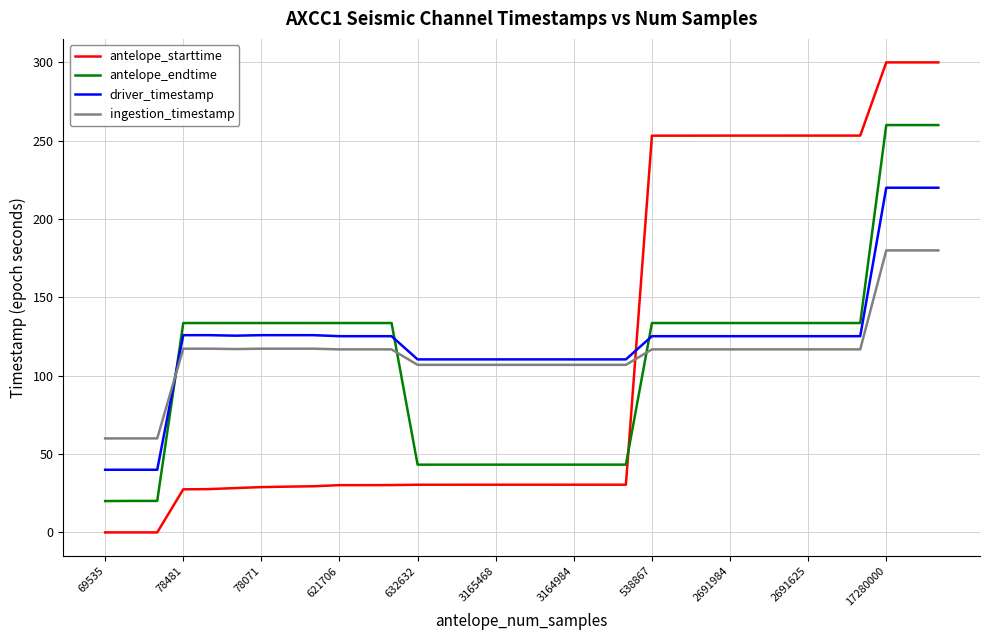

True or false: antelope_endtime and antelope_starttime cross at least once.

True